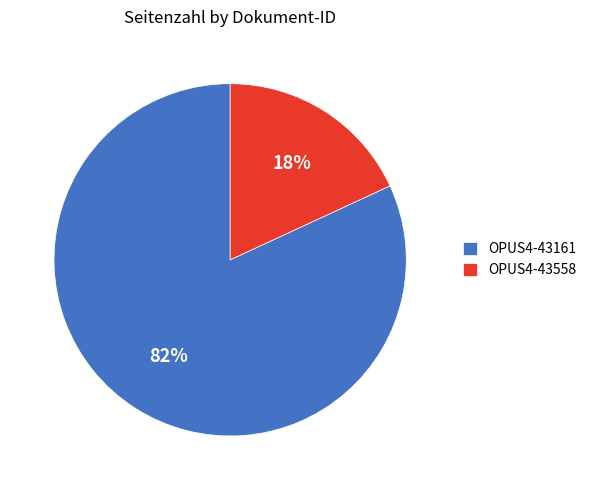

Between OPUS4-43558 and OPUS4-43161, which is larger?

OPUS4-43161